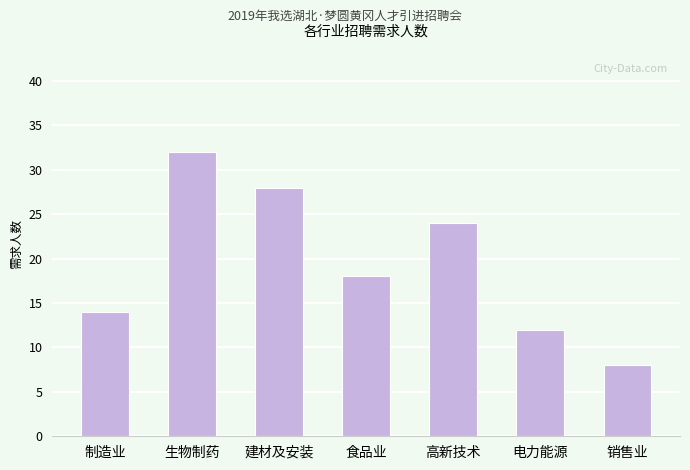

What is the minimum value shown in the chart?

8